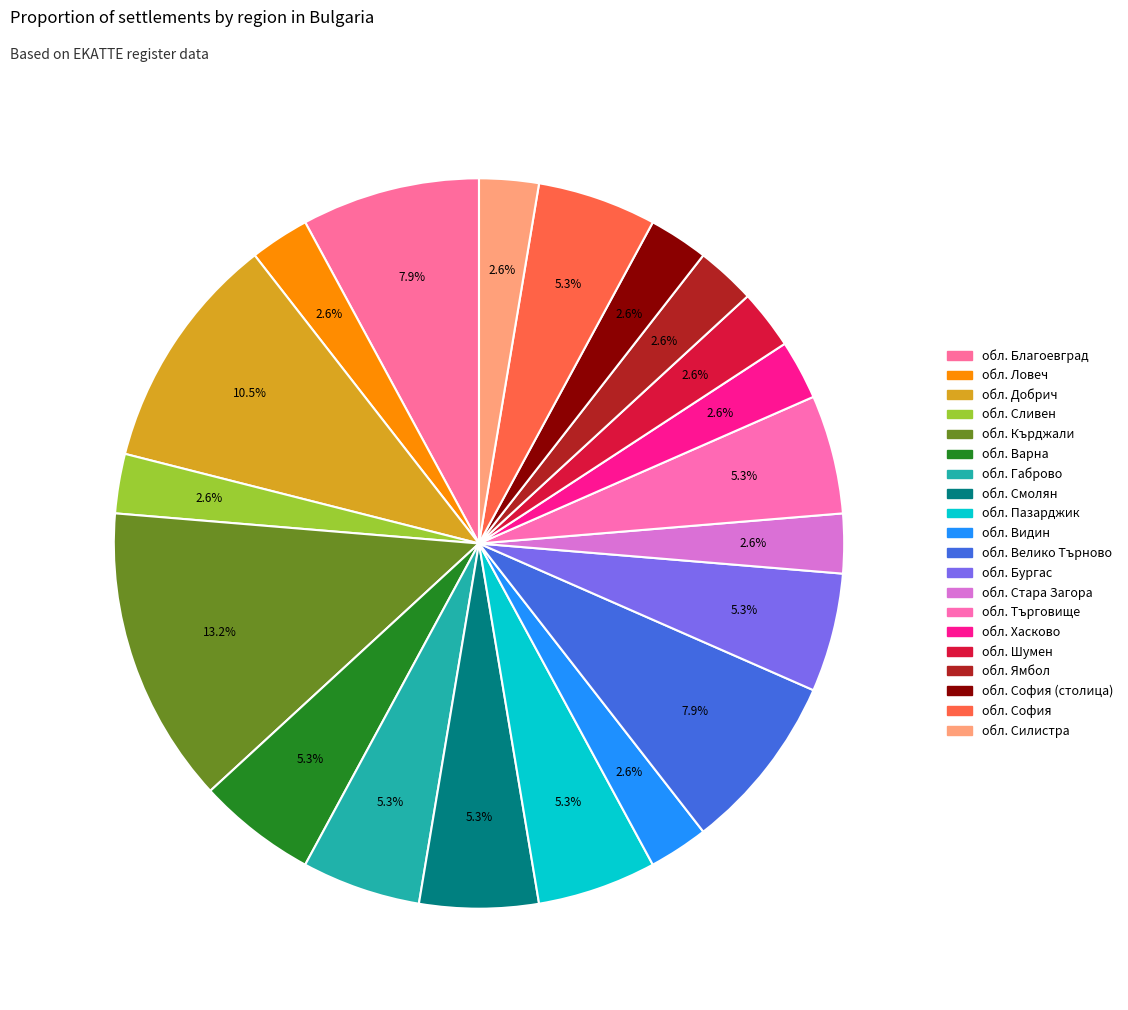

Is it true that обл. Стара Загора is 3% of the pie?

True